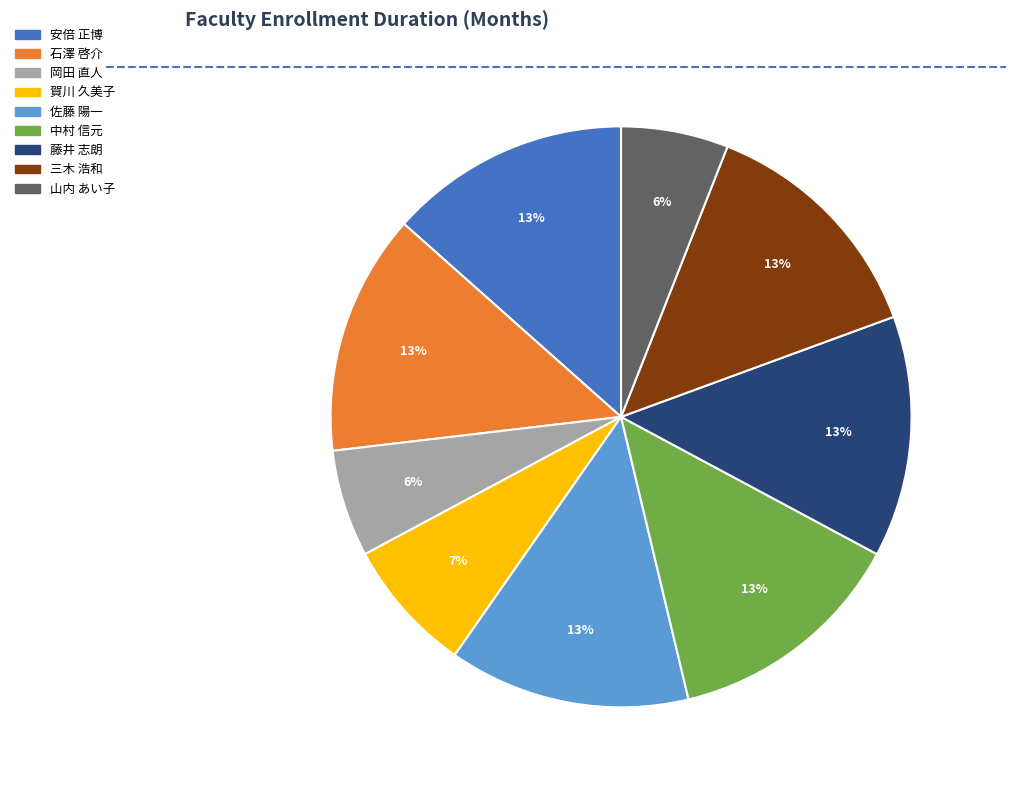

The 岡田 直人 slice represents 1% of the pie. True or false?

False